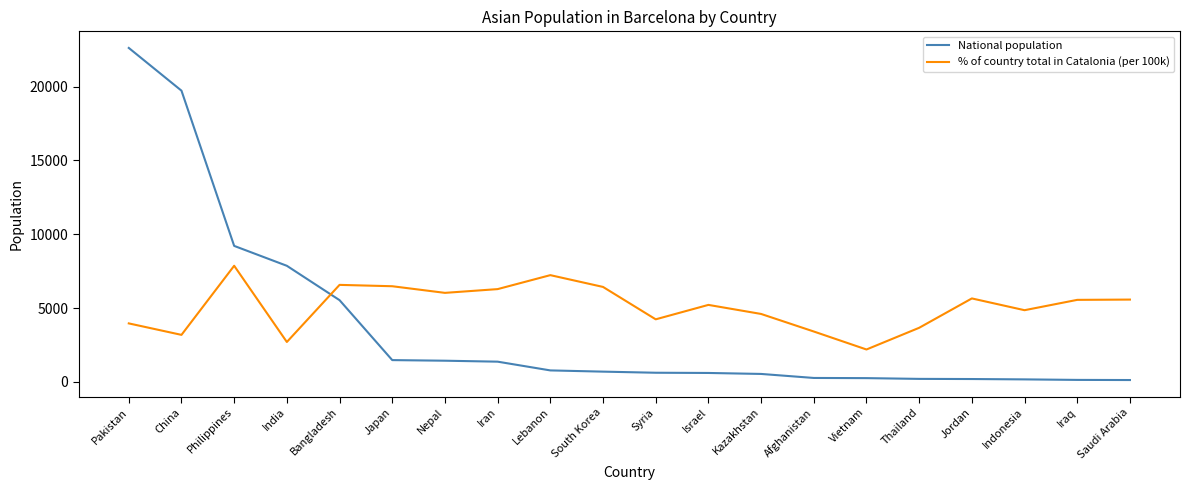

At which category is the sum across all series the highest?

Pakistan